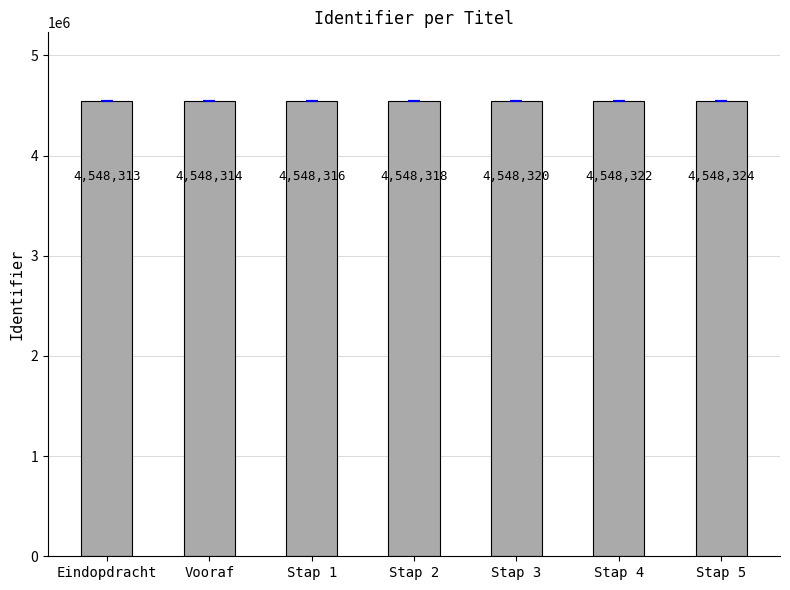

Reading left to right, extract all data points from this chart.

4548313	4548314	4548316	4548318	4548320	4548322	4548324